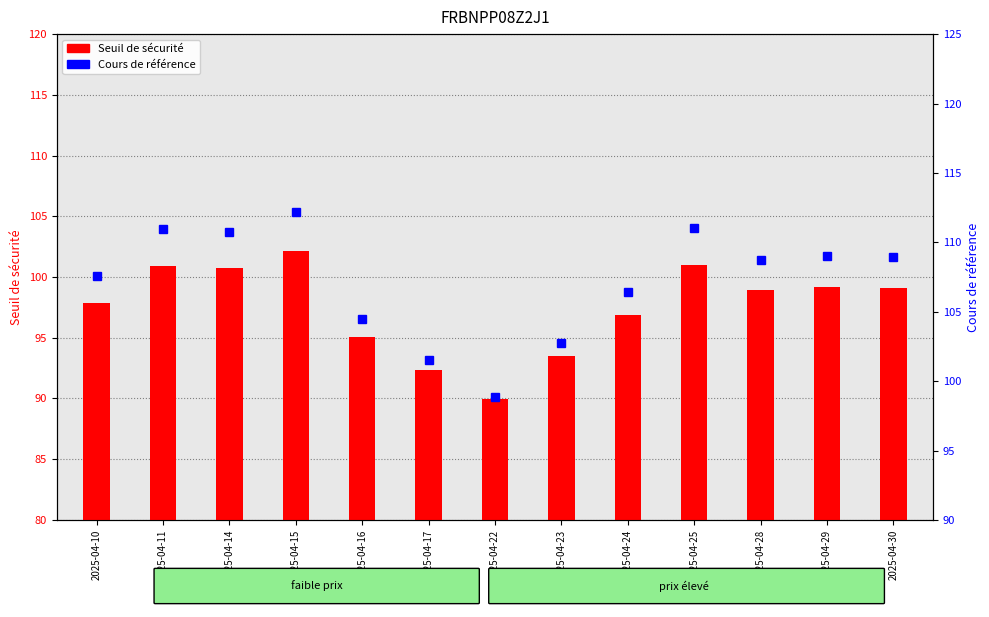

What is the value of the Cours de référence bar at the 5th from the left?

104.5